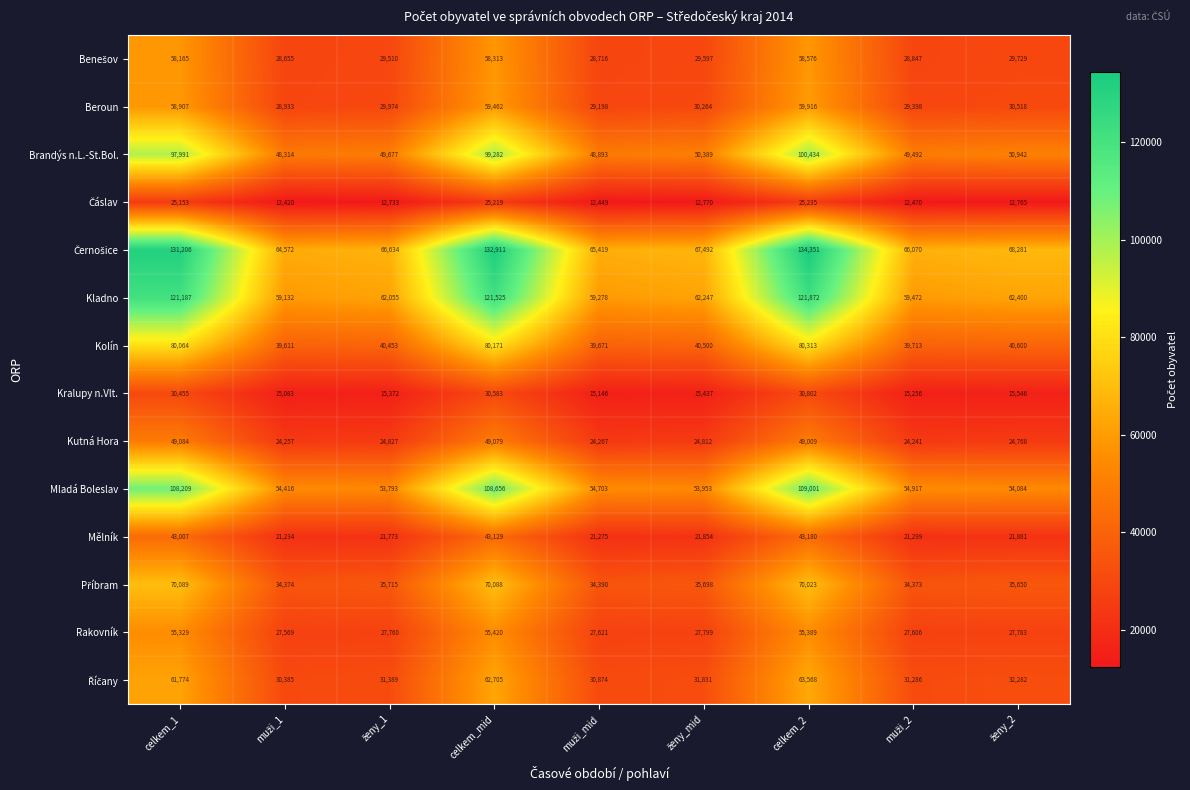

True or false: Mělník has a value of 75637 at celkem_1.

False